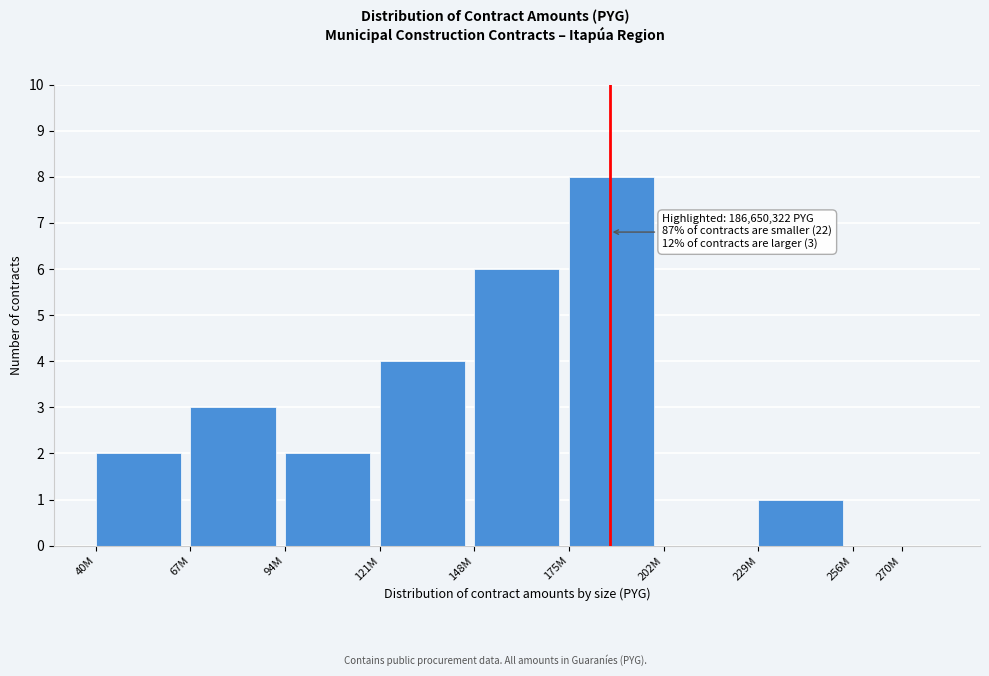

Reading right to left, extract all data points from this chart.

270M=0	229M=1	202M=0	175M=8	148M=6	121M=4	94M=2	67M=3	40M=2